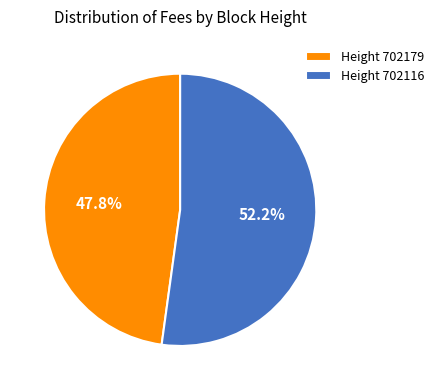

What portion of the pie excludes Height 702179?

52.2%